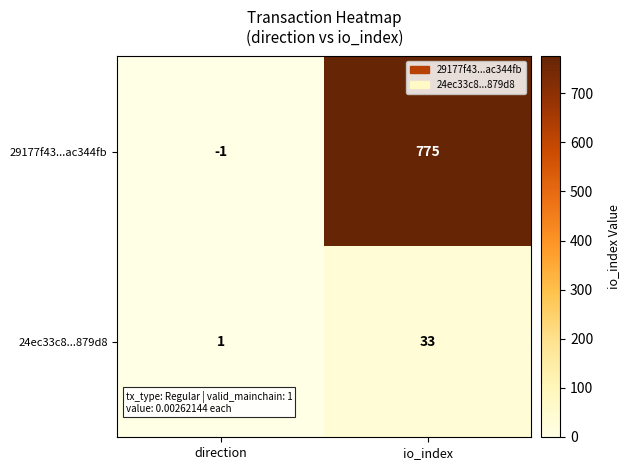

What is the difference between the 24ec33c8...879d8 values at direction and io_index?

32